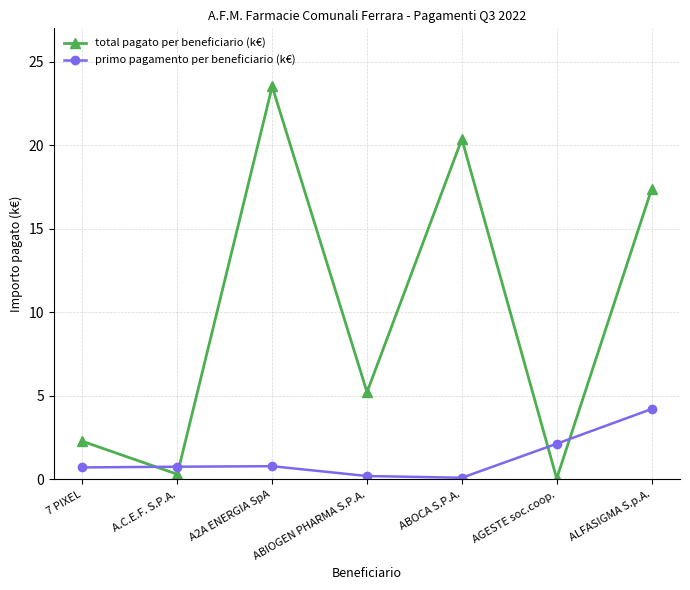

List the labels in order of total pagato per beneficiario (k€) value, smallest first.

AGESTE soc.coop., A.C.E.F. S.P.A., 7 PIXEL, ABIOGEN PHARMA S.P.A., ALFASIGMA S.p.A., ABOCA S.P.A., A2A ENERGIA SpA